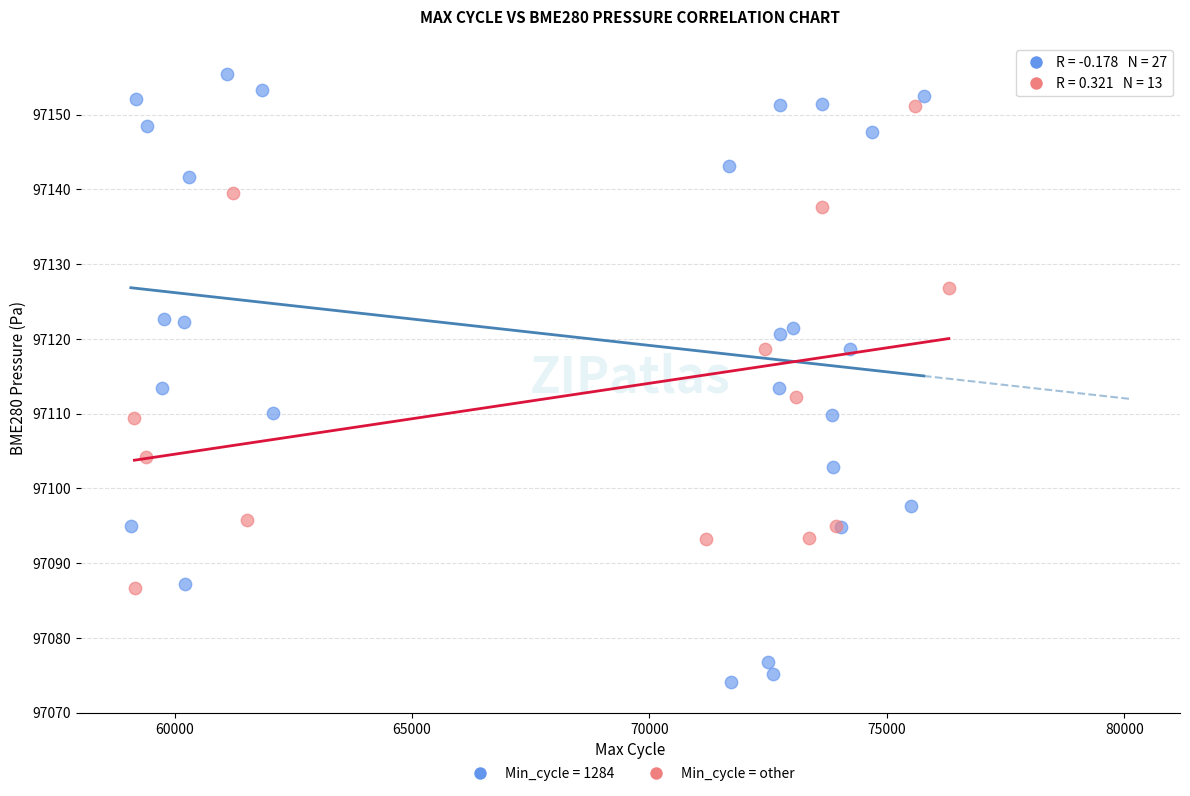

Which series reaches the maximum Y coordinate?

Min_cycle = 1284